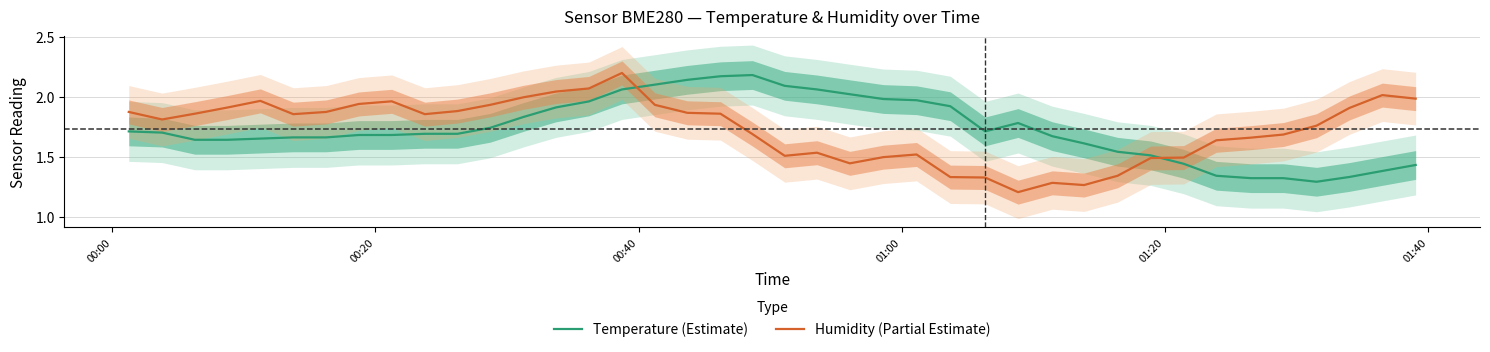

True or false: Humidity (Partial Estimate) and Temperature (Estimate) intersect in this chart.

True